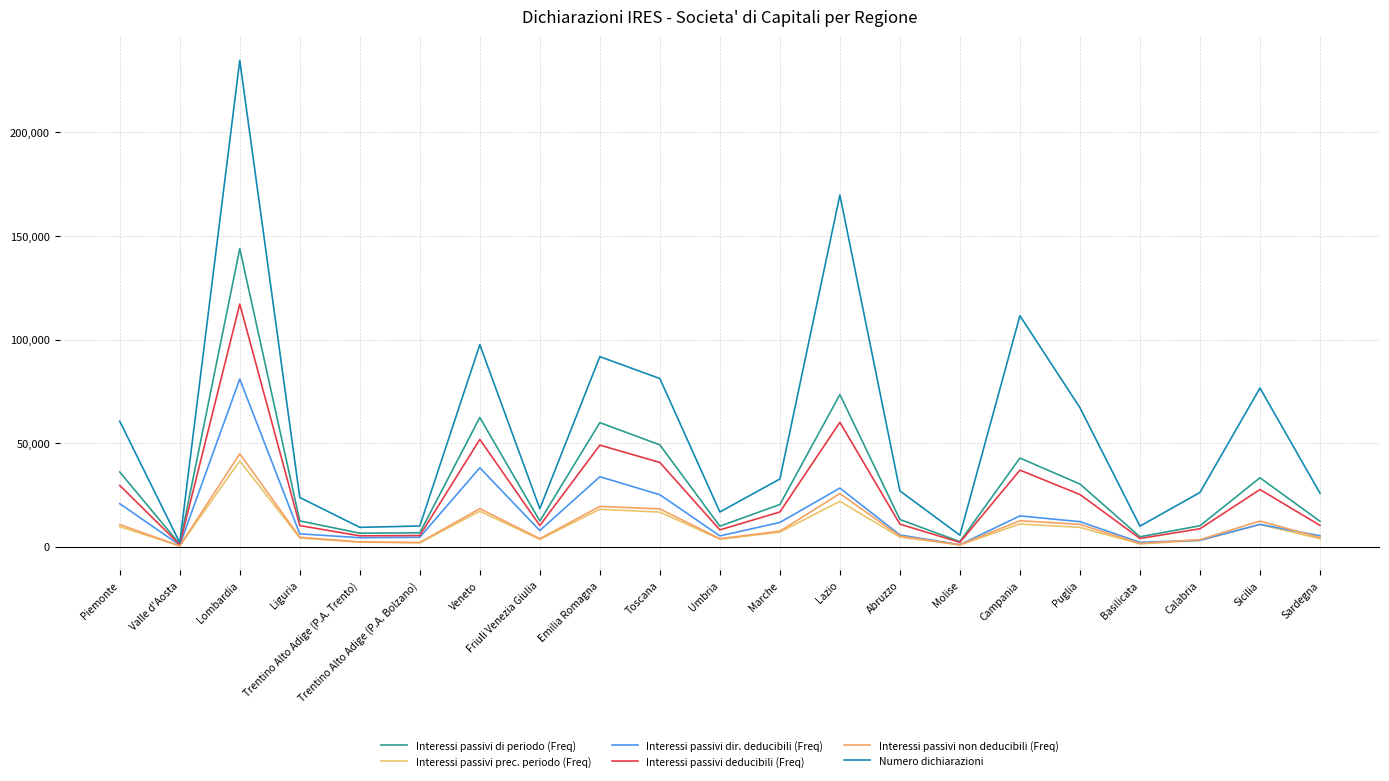

At which category does the chart reach its minimum across all series?

Valle d'Aosta